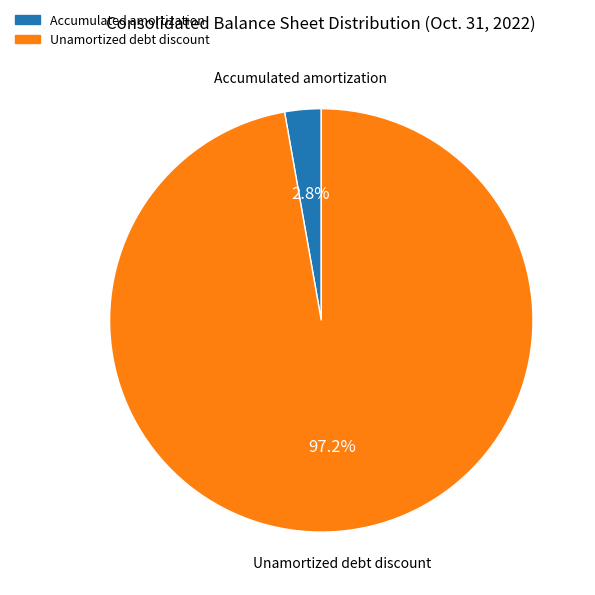

Which has a higher value, Accumulated amortization or Unamortized debt discount?

Unamortized debt discount